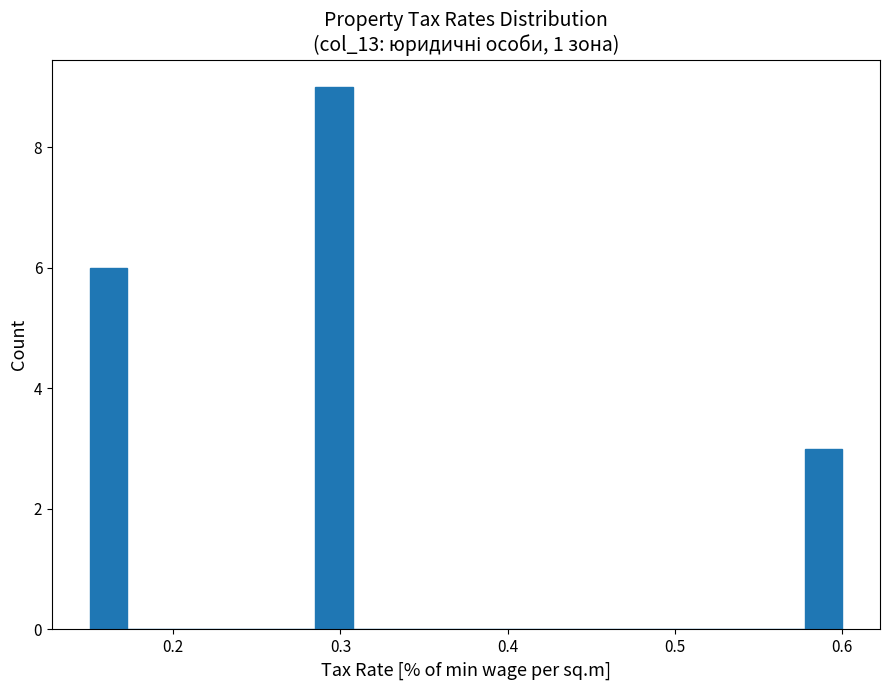

Read against the x-axis, roughly where is the centre of the tallest bar?

0.30